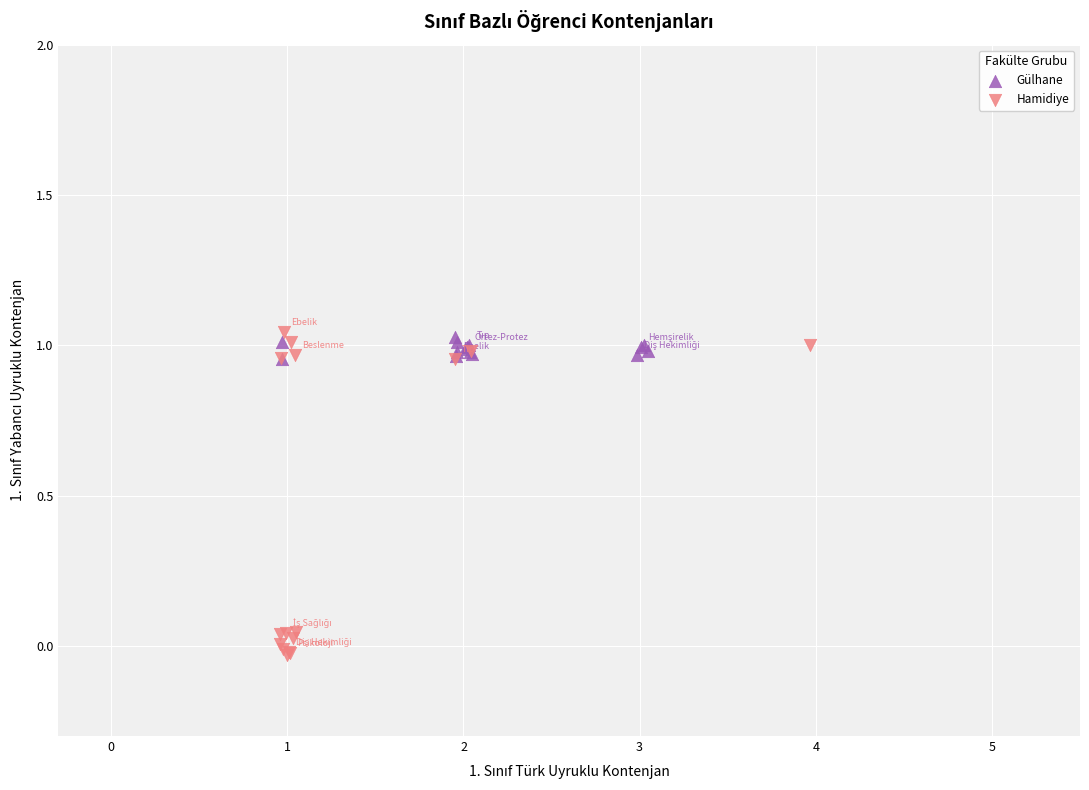

Which series contains the lowest Y value?

Hamidiye